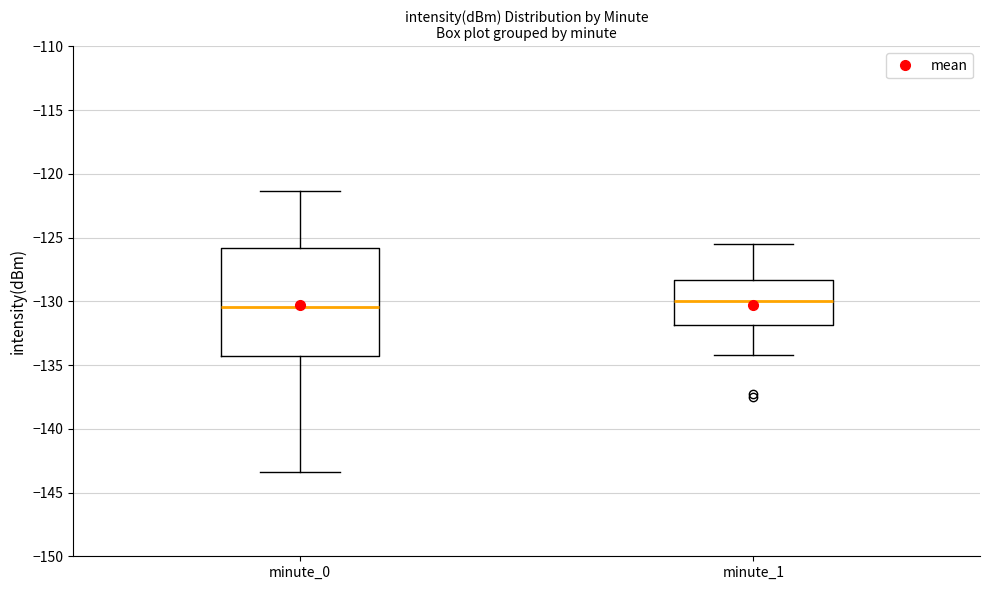

Comparing the boxes themselves (not the whiskers), which one is the tallest?

minute_0